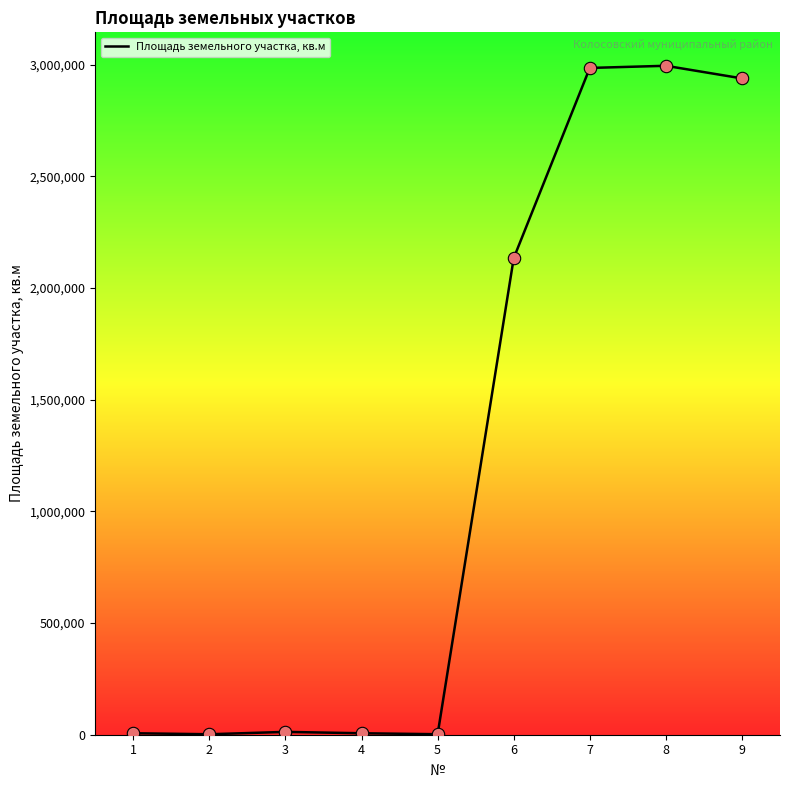

Approximately how many times larger is the value at 7 compared to 2?

1415.6